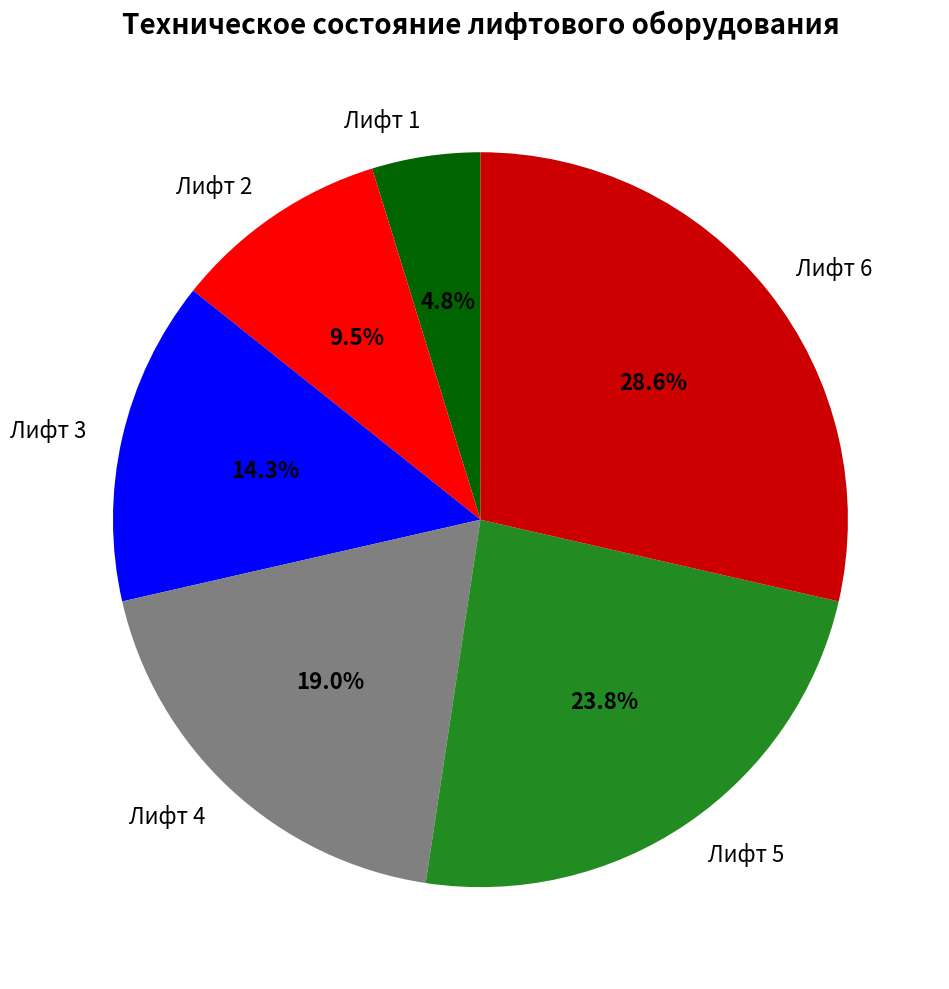

What is the largest slice in the pie chart?

Лифт 6